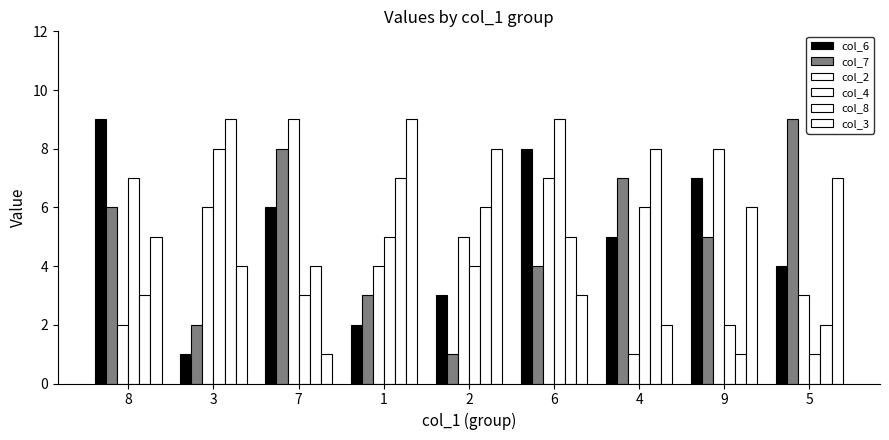

At which label does col_4 first exceed 5?

8